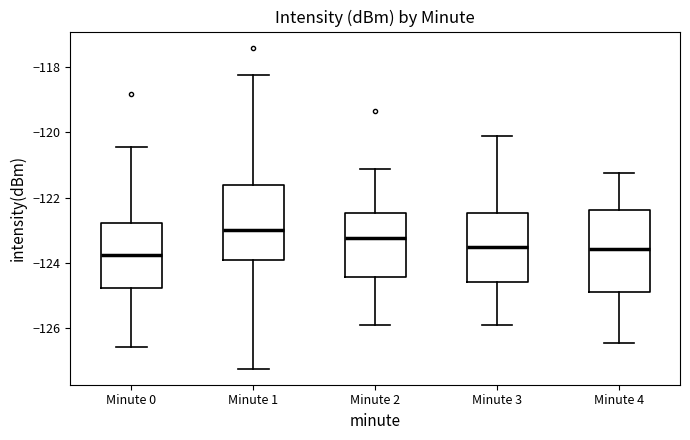

Reading left to right, transcribe this box plot: for each box, give where its median line is, the range the box spans, and where its two whiskers end, as read against the y-axis. The values are not printed on the chart, so give them approximately, as read against the axis.

Minute 0: median -123.8, box -124.8 to -122.8, whiskers -126.6 to -120.4
Minute 1: median -123.0, box -124.0 to -121.6, whiskers -127.2 to -118.2
Minute 2: median -123.2, box -124.4 to -122.4, whiskers -125.8 to -121.2
Minute 3: median -123.6, box -124.6 to -122.4, whiskers -125.8 to -120.2
Minute 4: median -123.6, box -124.8 to -122.4, whiskers -126.4 to -121.2